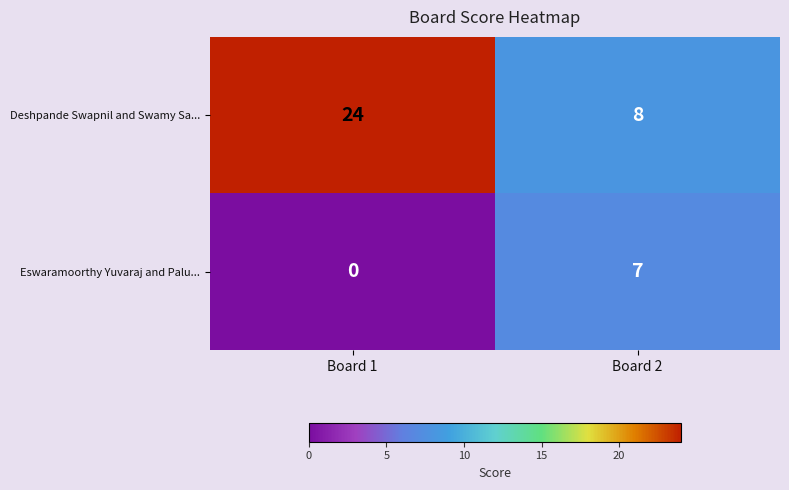

The Deshpande Swapnil and Swamy Sa... series shows 24 at Board 1. True or false?

True